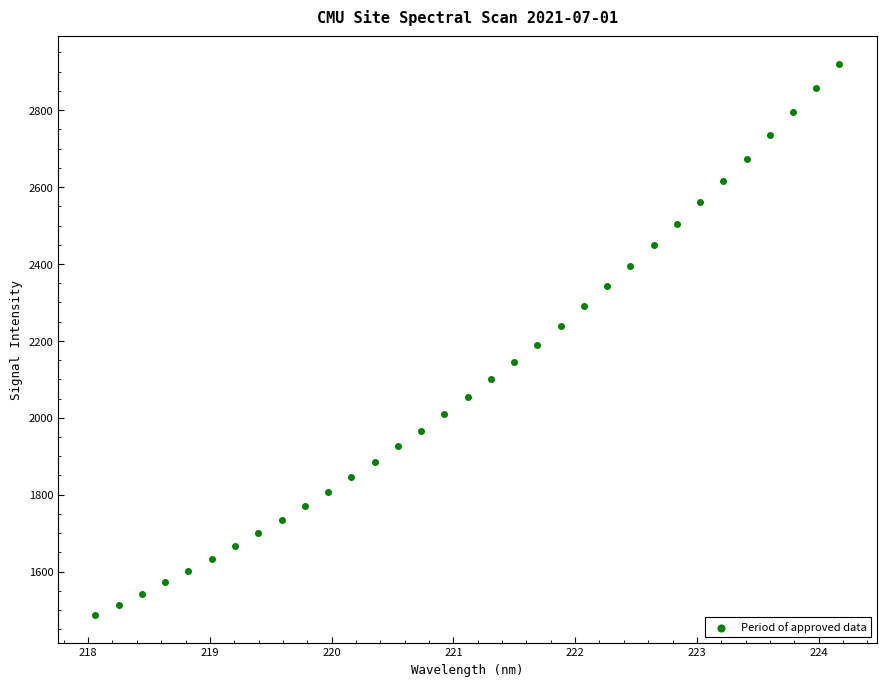

What is the range of Y values (max minus min)?

1433.6